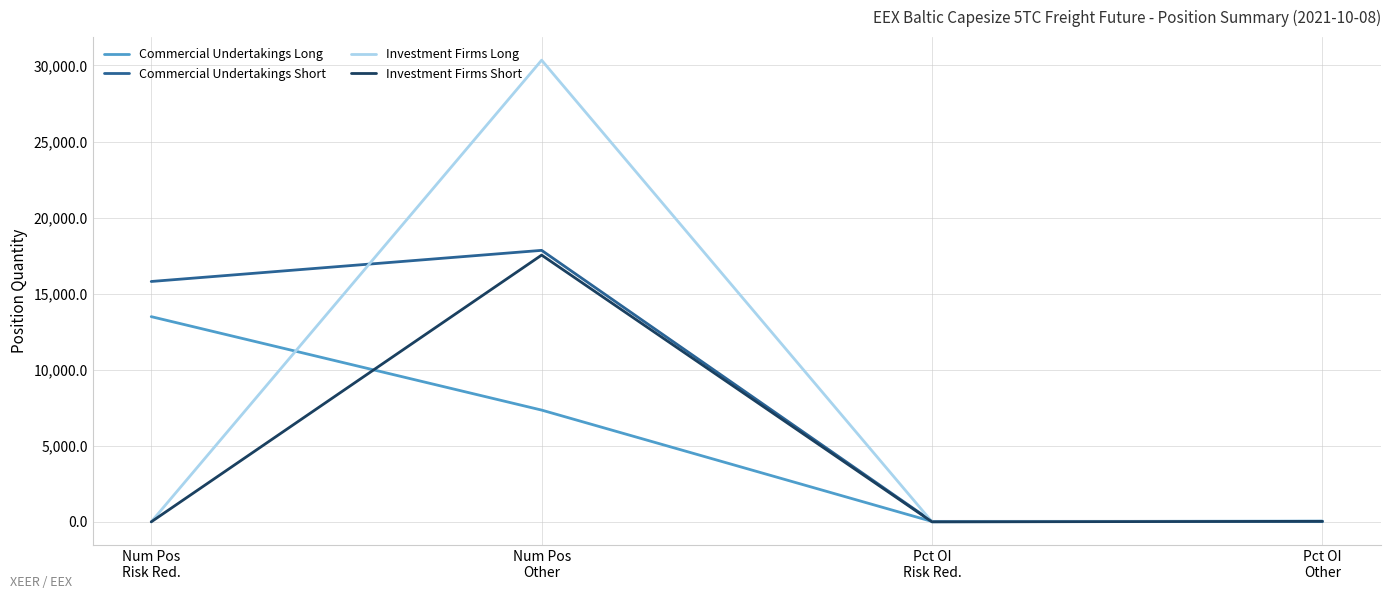

What is the difference between the Investment Firms Short values at Pct OI
Other and Pct OI
Risk Red.?

34.3